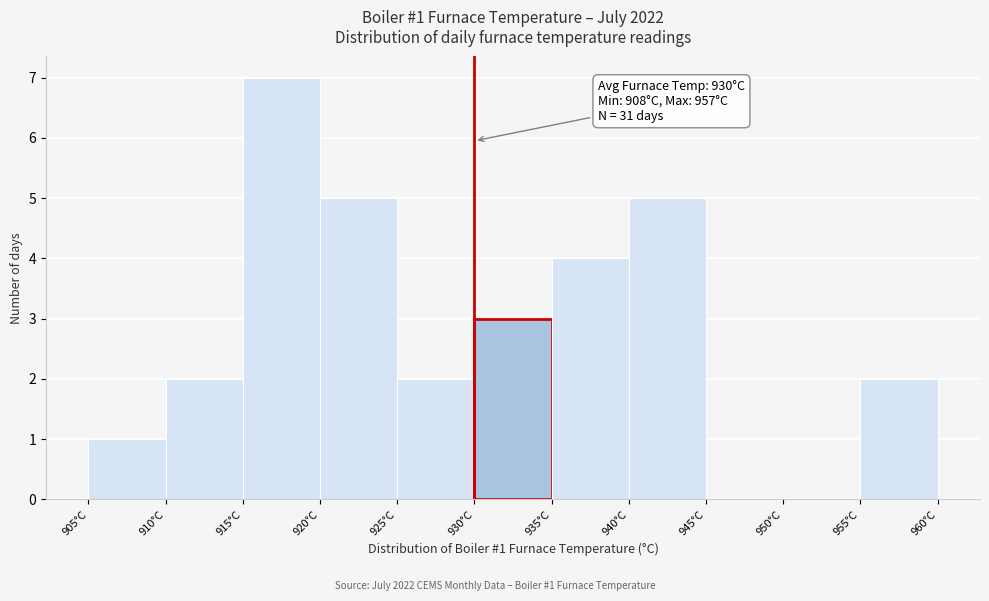

Over which range of the x-axis is the bar tallest?

915 to 920